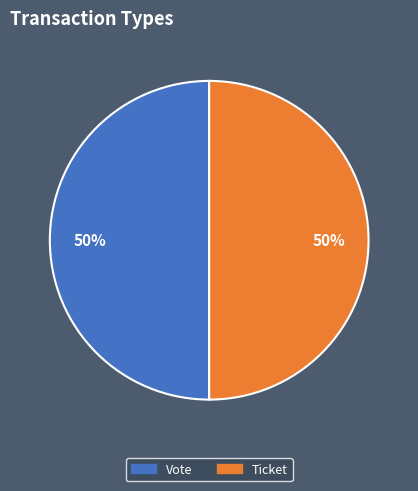

True or false: Vote accounts for 50% of the total.

True